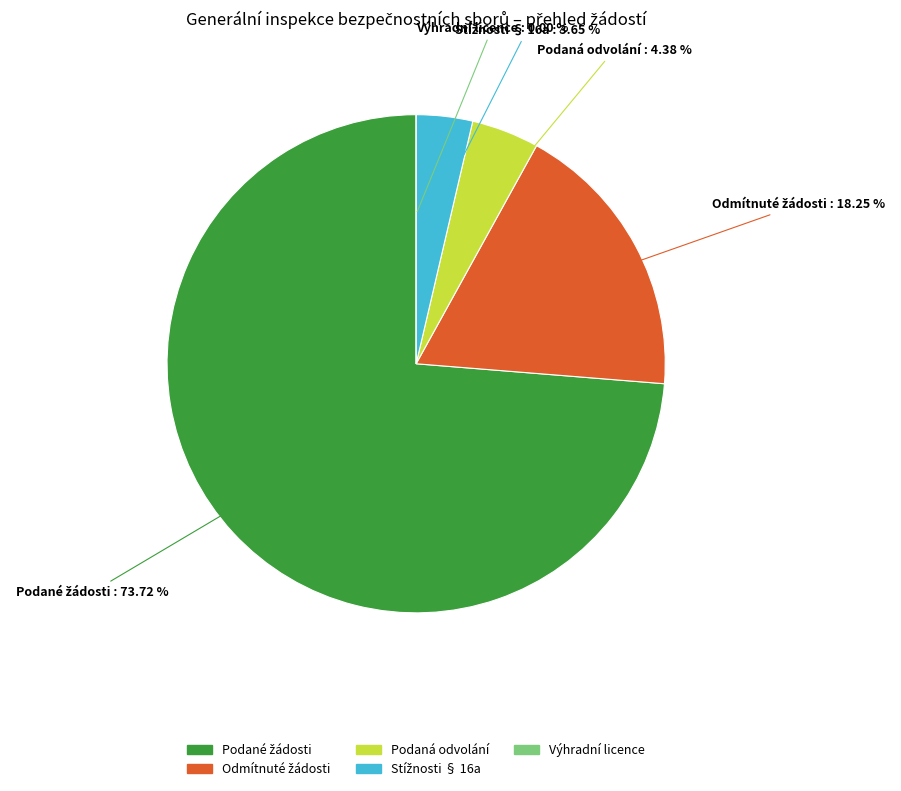

Does 2024 represent more than half of the total?

Yes